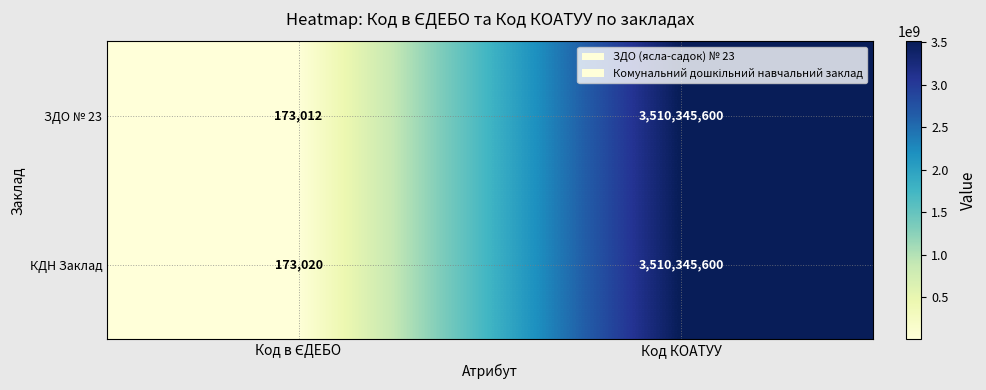

What is the average value of the ЗДО № 23 series?

1755259306